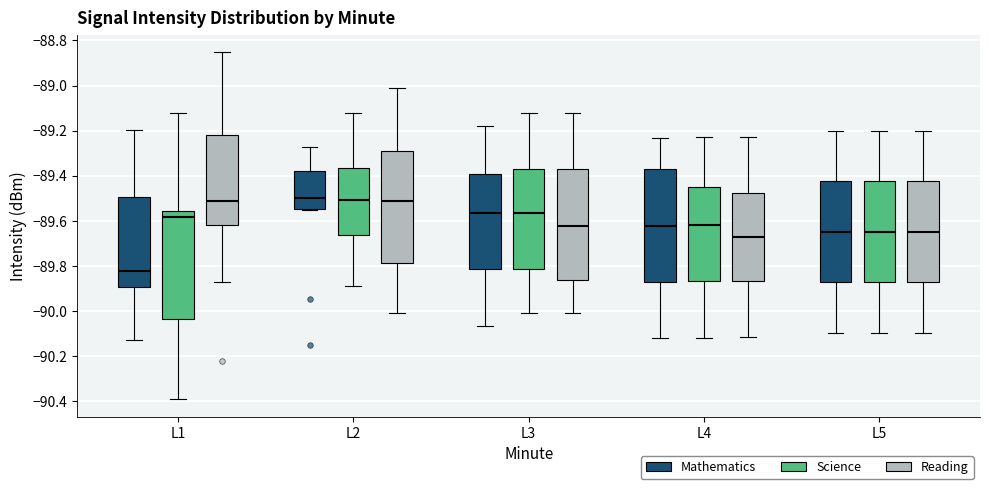

Reading left to right, transcribe this box plot: for each box, give where its median line is, the range the box spans, and where its two whiskers end, as read against the y-axis. The values are not printed on the chart, so give them approximately, as read against the axis.

L1 (Mathematics): median -89.82, box -89.90 to -89.50, whiskers -90.14 to -89.20
L1 (Science): median -89.58, box -90.04 to -89.56, whiskers -90.40 to -89.12
L1 (Reading): median -89.52, box -89.62 to -89.22, whiskers -89.88 to -88.86
L2 (Mathematics): median -89.50, box -89.56 to -89.38, whiskers -89.56 to -89.28
L2 (Science): median -89.50, box -89.66 to -89.36, whiskers -89.90 to -89.12
L2 (Reading): median -89.52, box -89.78 to -89.30, whiskers -90.02 to -89.02
L3 (Mathematics): median -89.56, box -89.82 to -89.40, whiskers -90.06 to -89.18
L3 (Science): median -89.56, box -89.82 to -89.38, whiskers -90.02 to -89.12
L3 (Reading): median -89.62, box -89.86 to -89.38, whiskers -90.02 to -89.12
L4 (Mathematics): median -89.62, box -89.88 to -89.38, whiskers -90.12 to -89.24
L4 (Science): median -89.62, box -89.86 to -89.46, whiskers -90.12 to -89.22
L4 (Reading): median -89.68, box -89.86 to -89.48, whiskers -90.12 to -89.22
L5 (Mathematics): median -89.64, box -89.88 to -89.42, whiskers -90.10 to -89.20
L5 (Science): median -89.64, box -89.88 to -89.42, whiskers -90.10 to -89.20
L5 (Reading): median -89.64, box -89.88 to -89.42, whiskers -90.10 to -89.20